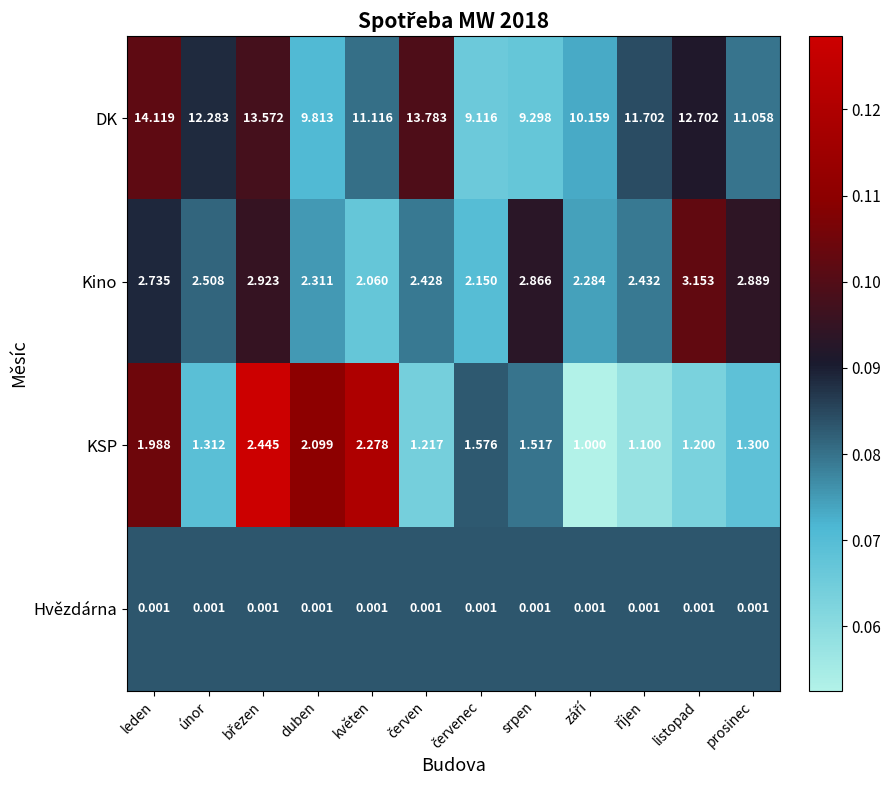

Which series has the widest spread of values?

DK